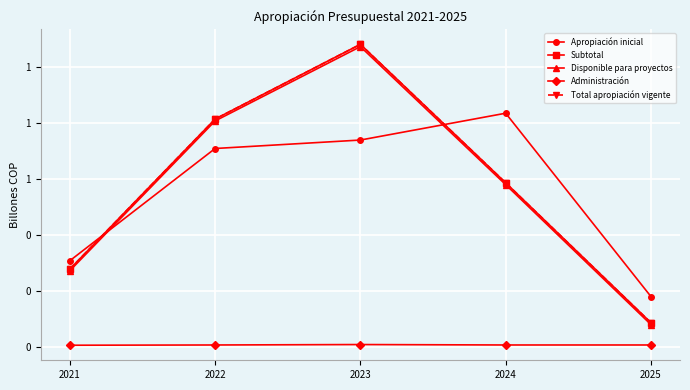

Does the chart have visible grid lines?

Yes